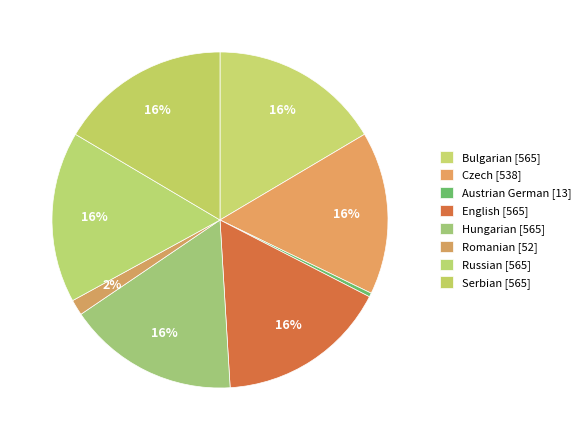

Count the number of slices in the pie.

8